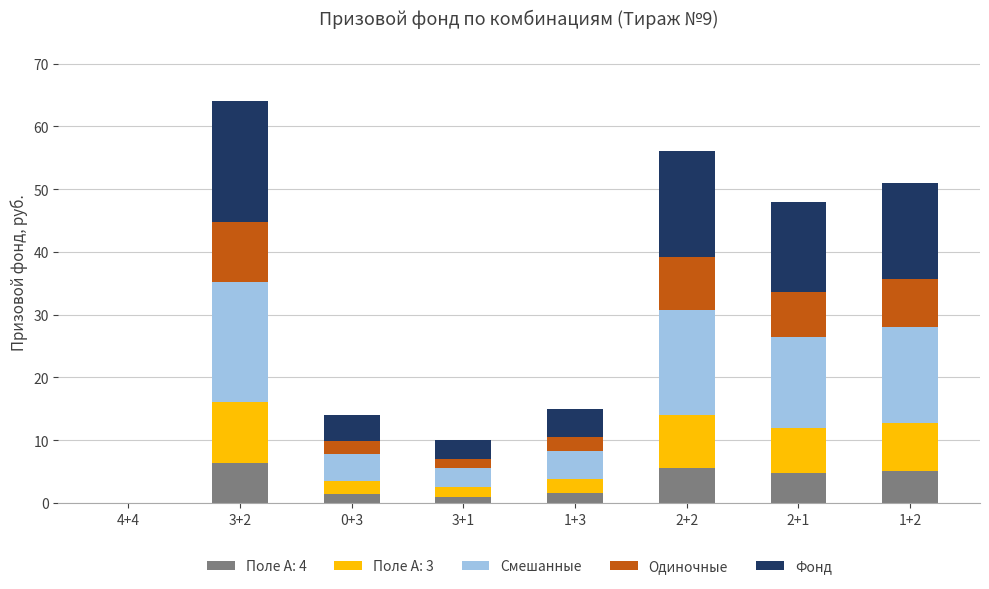

Does the chart contain stacked bars?

Yes